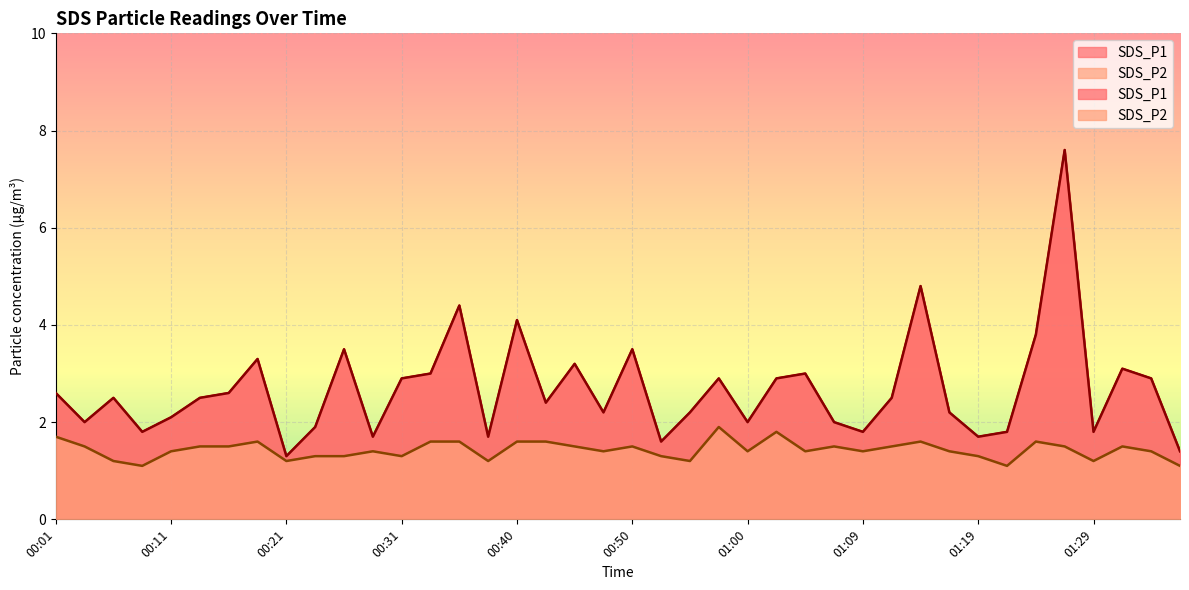

What is the difference between the maximum and second lowest values in the SDS_P1 series?

6.2